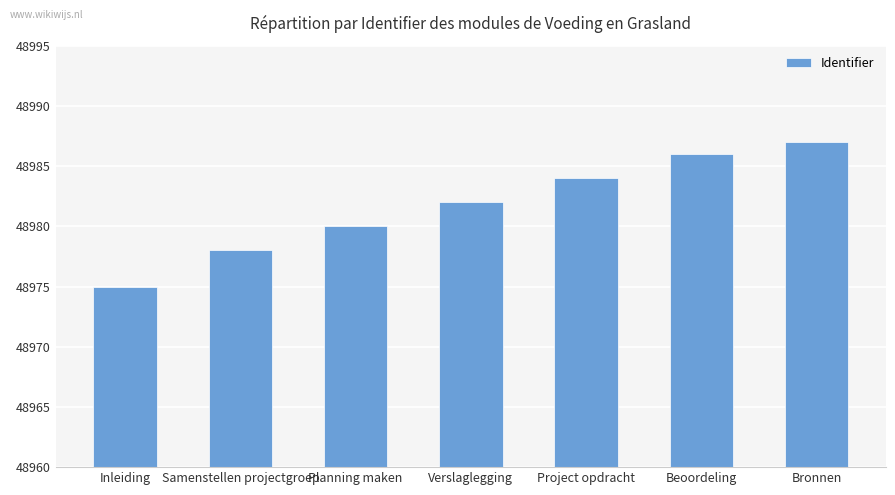

List the labels in order of value, largest first.

Bronnen, Beoordeling, Project opdracht, Verslaglegging, Planning maken, Samenstellen projectgroep, Inleiding